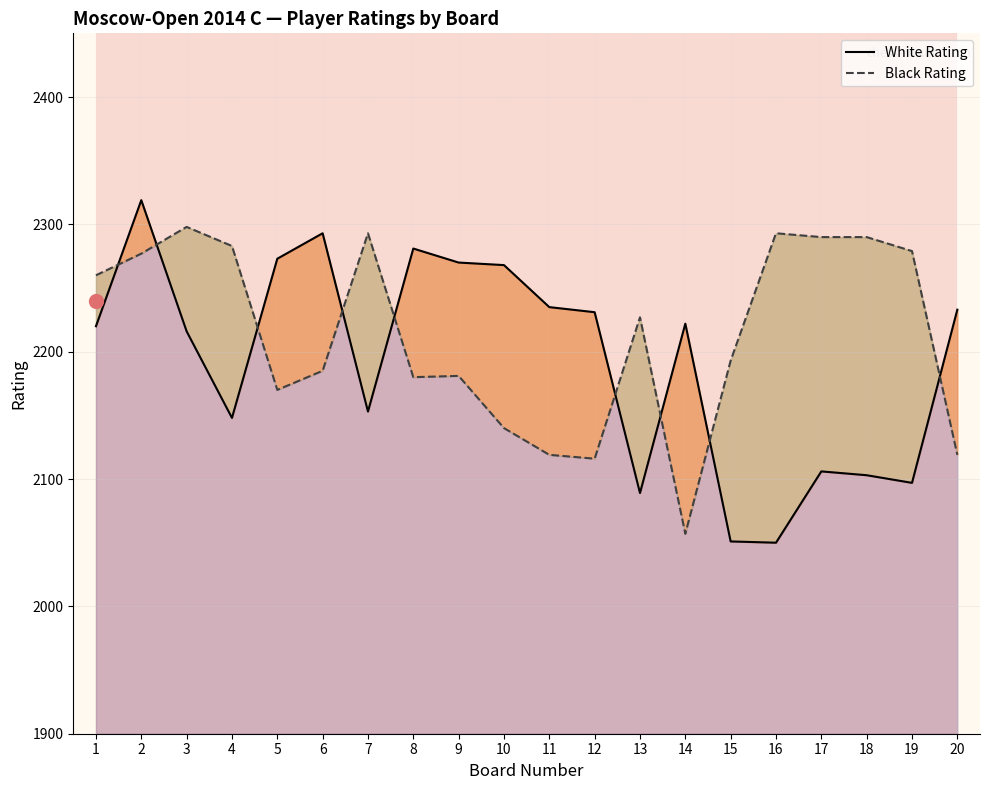

List the series in order of their peak value, highest first.

White Rating, Black Rating